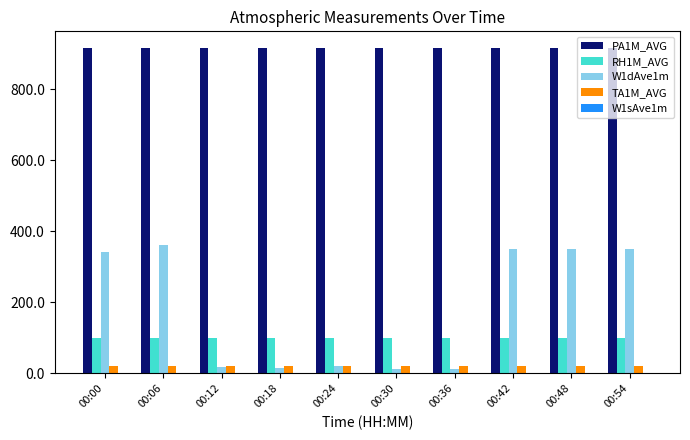

Is the value of PA1M_AVG at 00:30 greater than the value of TA1M_AVG at 00:54?

Yes